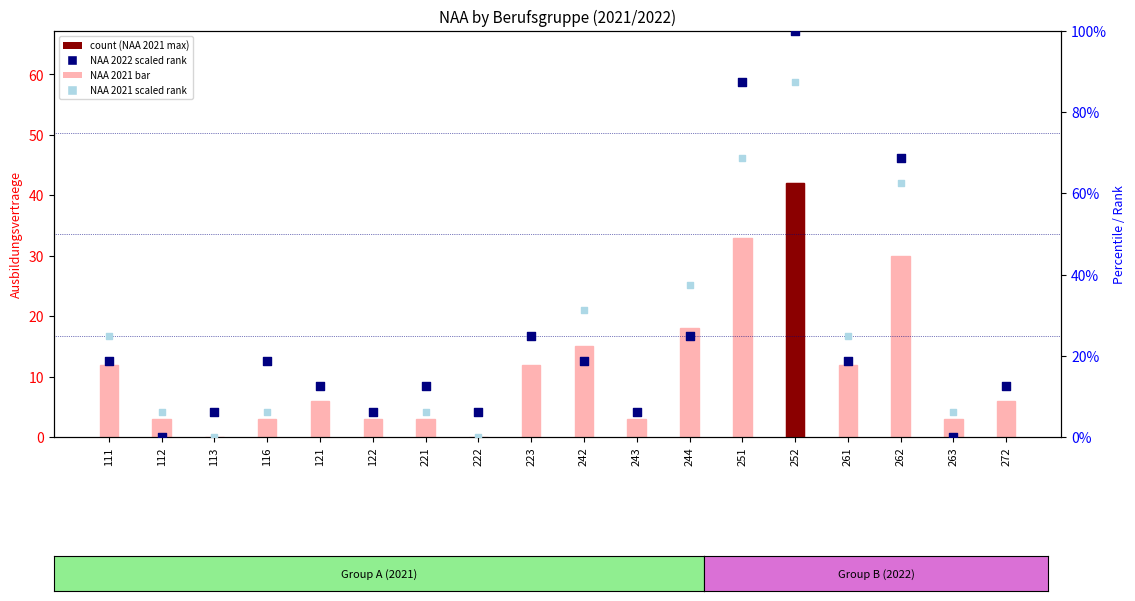

Which series reaches the minimum Y coordinate?

NAA 2021